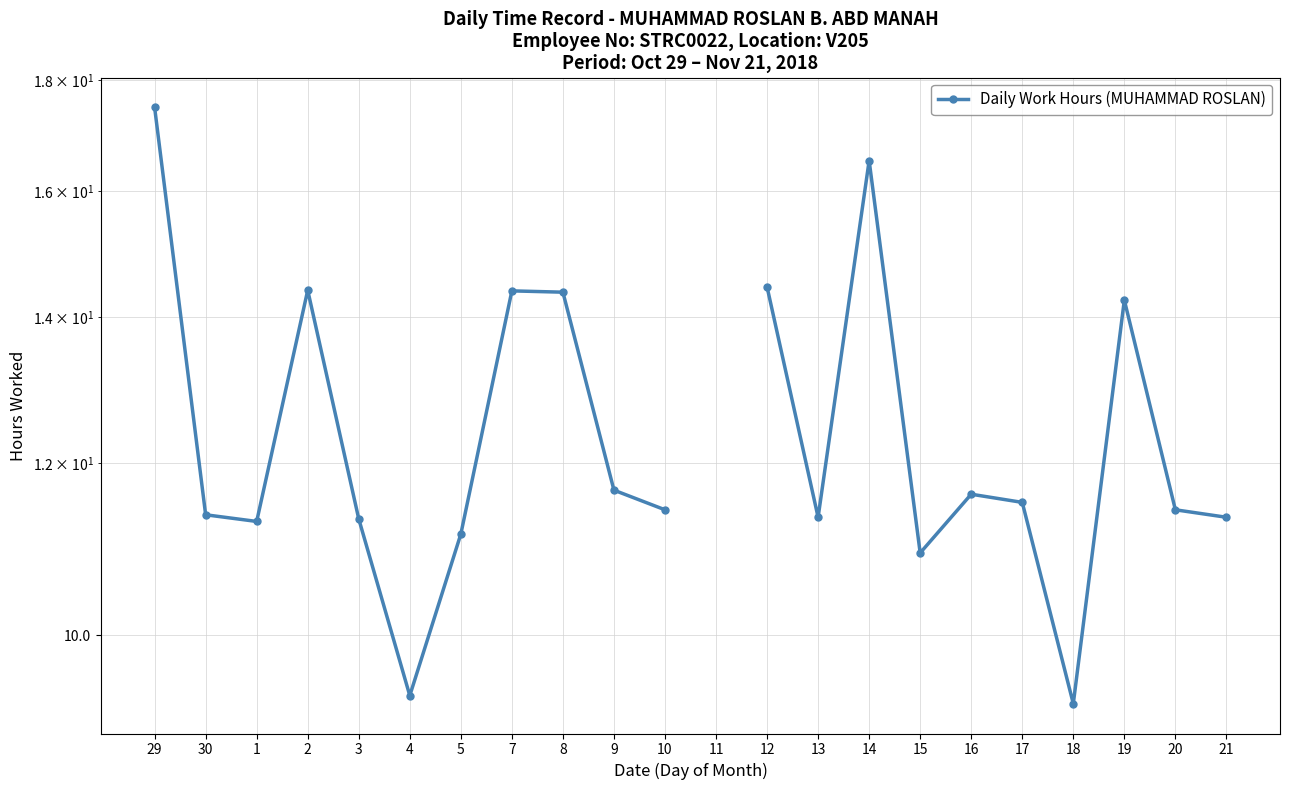

Is it true that the value at 2 is 4.2?

False